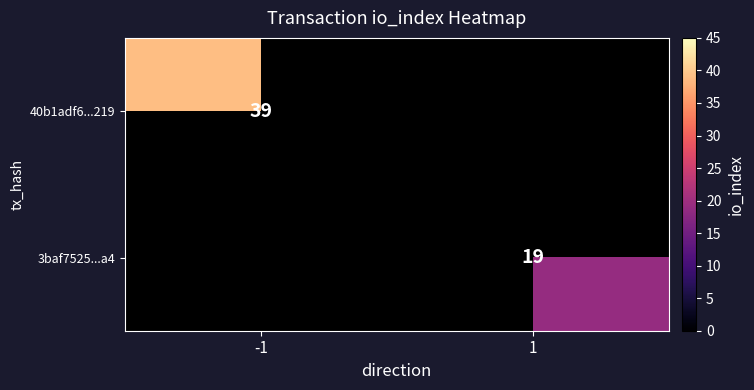

The value of 3baf7525...a4 at 1 is 8. True or false?

False